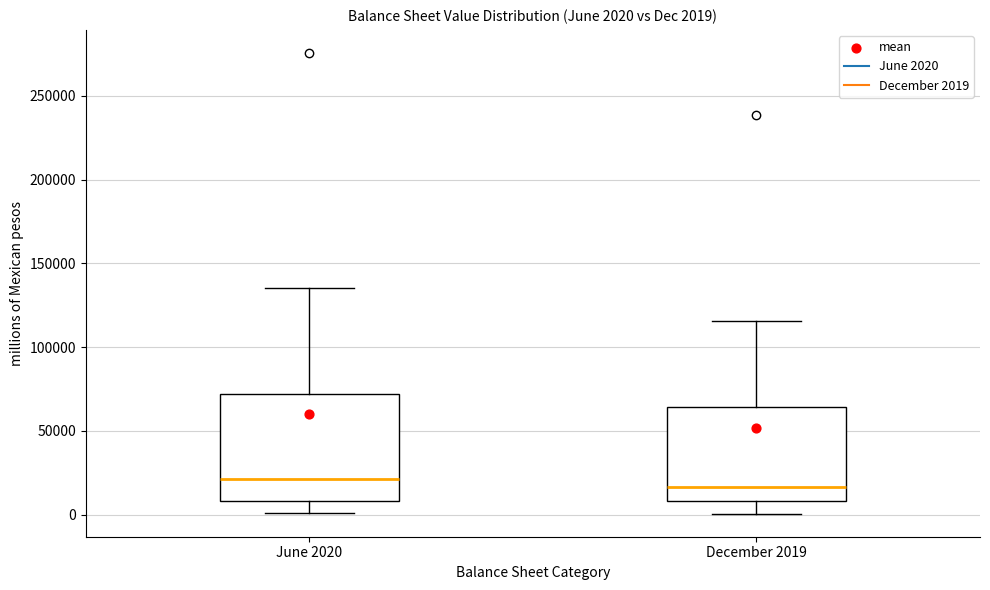

Comparing the boxes themselves (not the whiskers), which one is the tallest?

June 2020